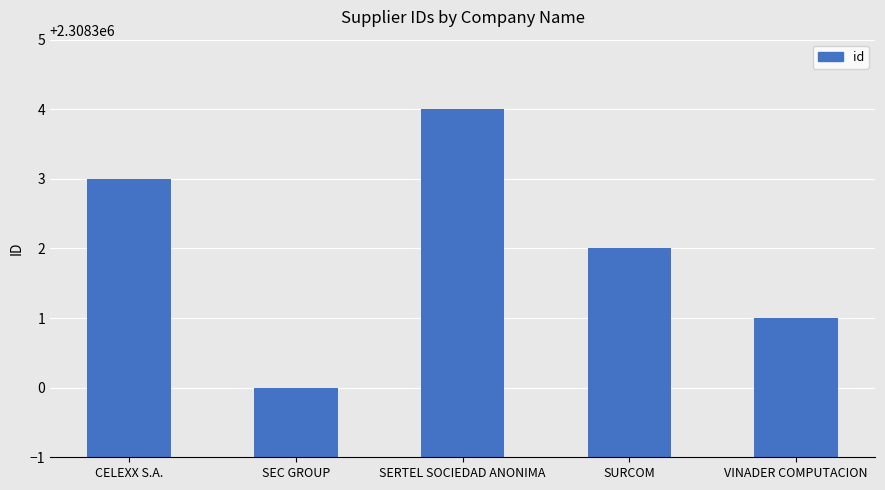

What is the label of the 4th bar from the right?

SEC GROUP